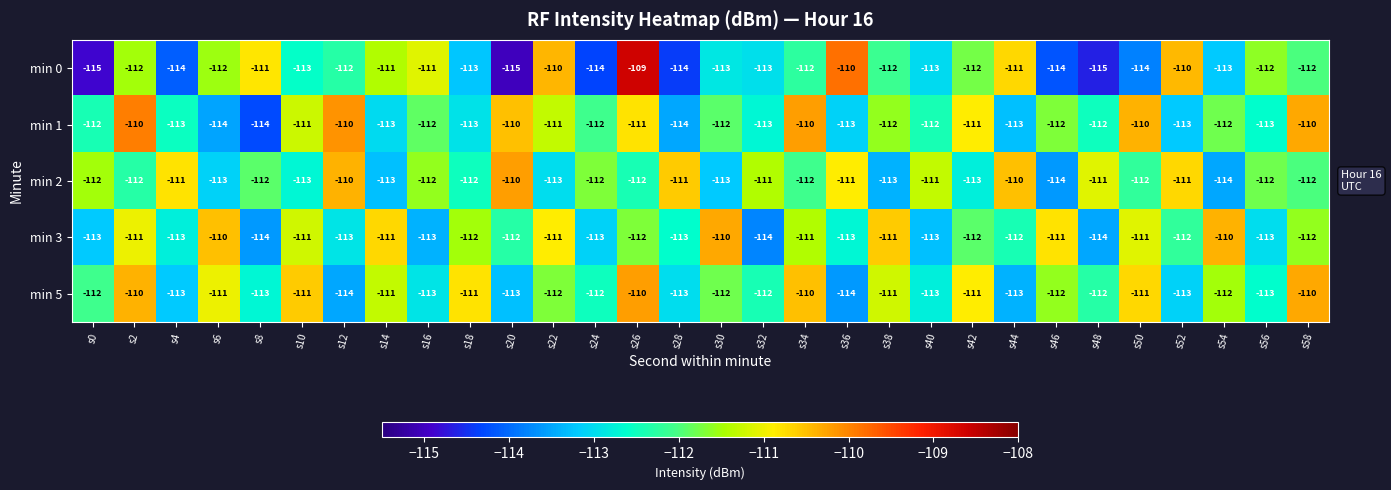

What is the total value across all series at s16?

-561